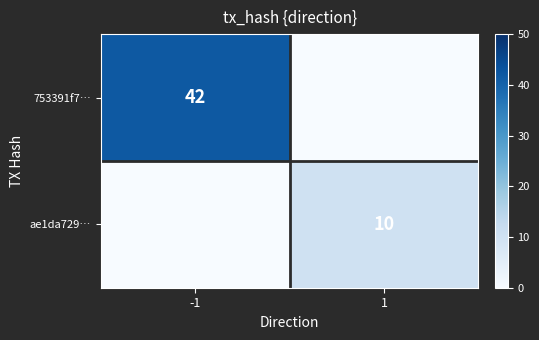

The value of 753391f7… at -1 is 42. True or false?

True